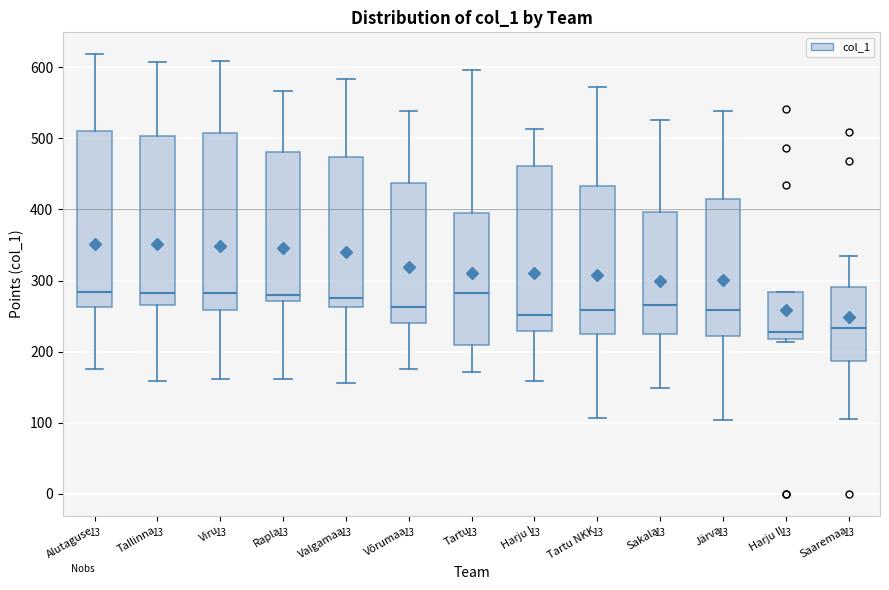

Reading left to right, read every box against the y-axis: the position of its median line, the range the box covers, and the ends of its whiskers. The values are not printed on the chart, so give them approximately, as read against the axis.

Alutaguse: median 280, box 260 to 510, whiskers 180 to 620
Tallinna: median 280, box 270 to 500, whiskers 160 to 610
Viru: median 280, box 260 to 510, whiskers 160 to 610
Rapla: median 280, box 270 to 480, whiskers 160 to 570
Valgamaa: median 280, box 260 to 470, whiskers 160 to 580
Võrumaa: median 260, box 240 to 440, whiskers 180 to 540
Tartu: median 280, box 210 to 400, whiskers 170 to 600
Harju I: median 250, box 230 to 460, whiskers 160 to 510
Tartu NKK: median 260, box 230 to 430, whiskers 110 to 570
Sakala: median 270, box 230 to 400, whiskers 150 to 530
Järva: median 260, box 220 to 420, whiskers 100 to 540
Harju II: median 230, box 220 to 280, whiskers 210 to 280
Saaremaa: median 230, box 190 to 290, whiskers 110 to 340